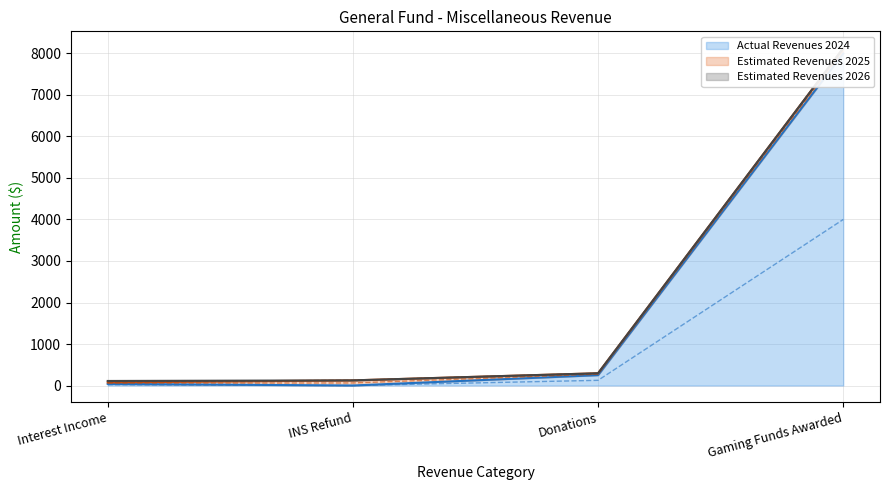

How many interior local valleys does the Actual Revenues 2024 series have?

1